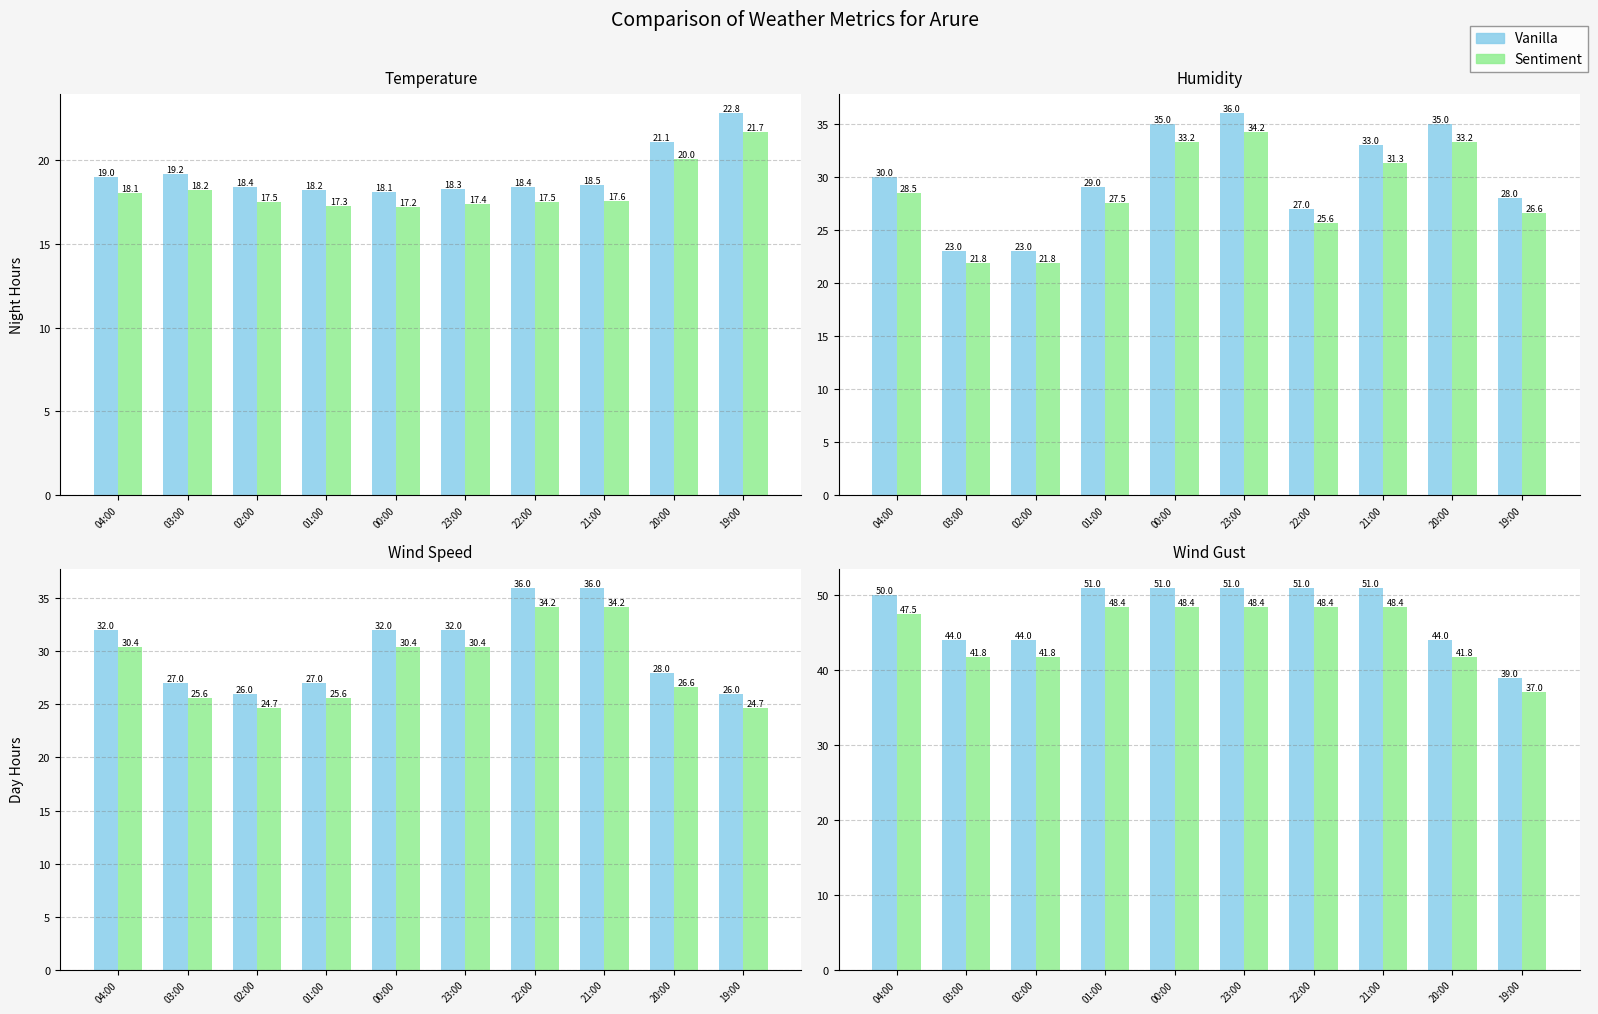

Rank the series at 22:00 from lowest to highest value.

Sentiment, Vanilla